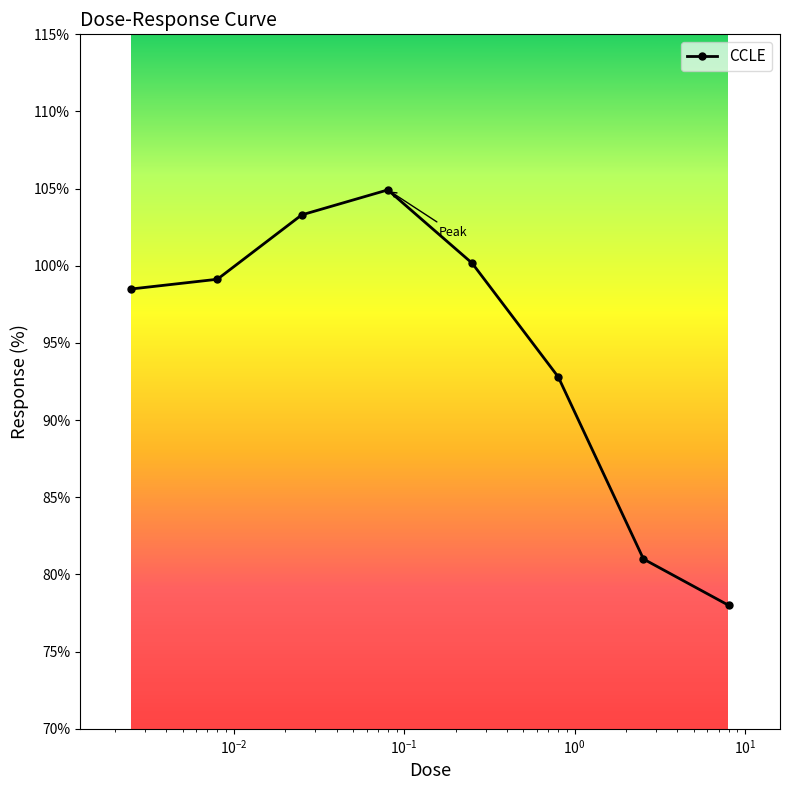

Reading left to right, list all the values displayed in this chart.

98.5	99.1	103.3	104.9	100.2	92.8	81.0	78.0